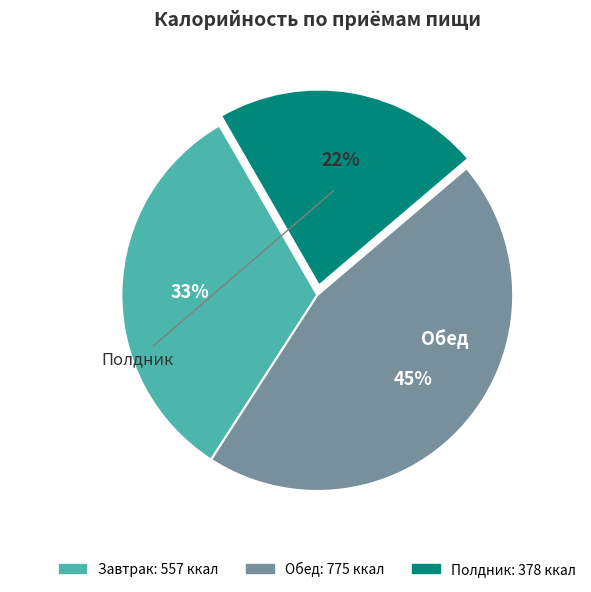

Is the sum of Завтрак and Обед greater than half?

Yes